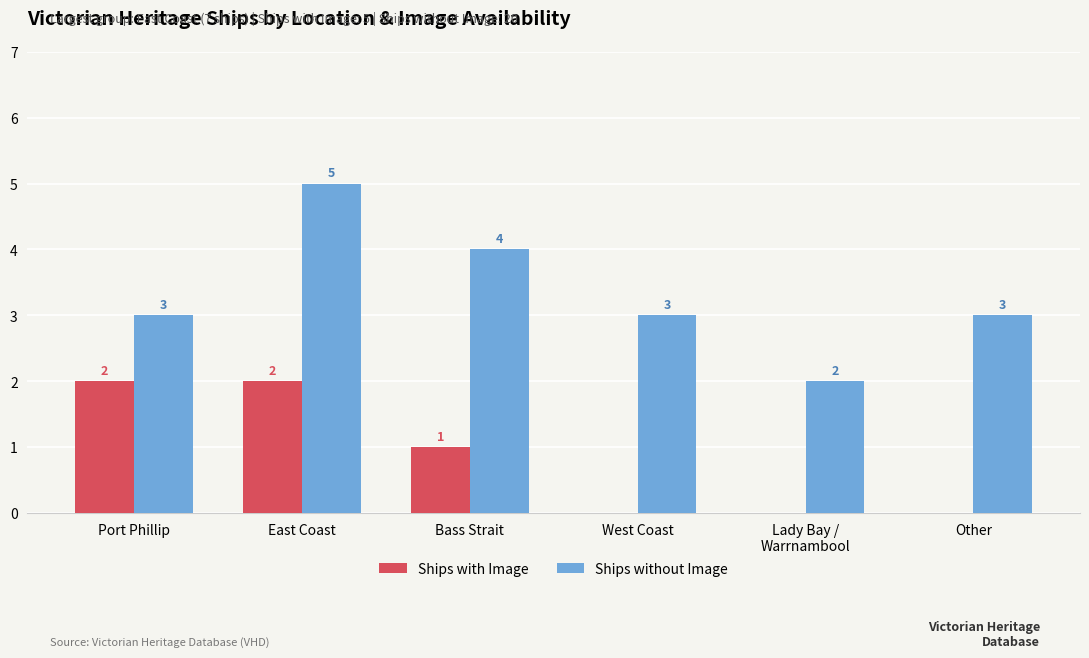

The value of Ships without Image at Other is 1. True or false?

False